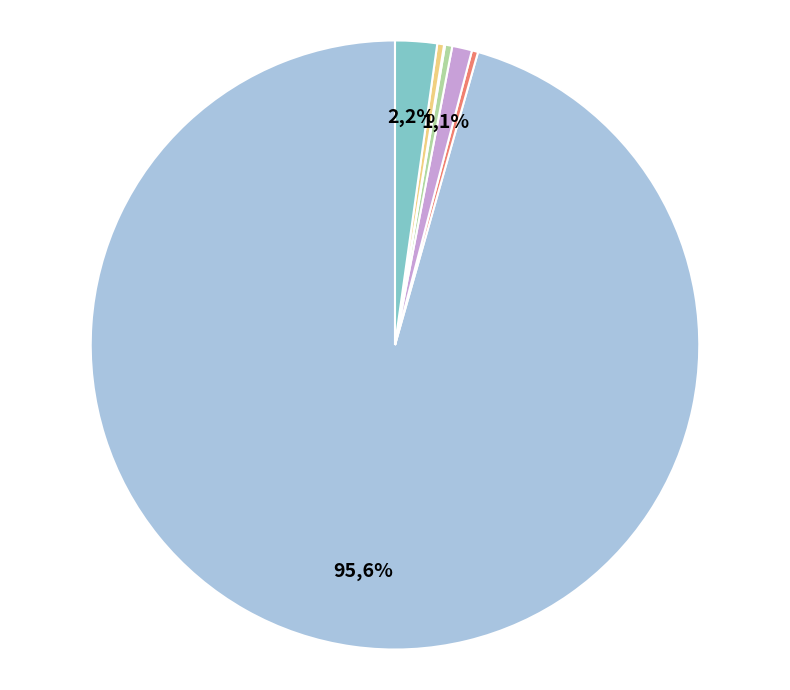

Which slice represents more than half of the pie?

White alone